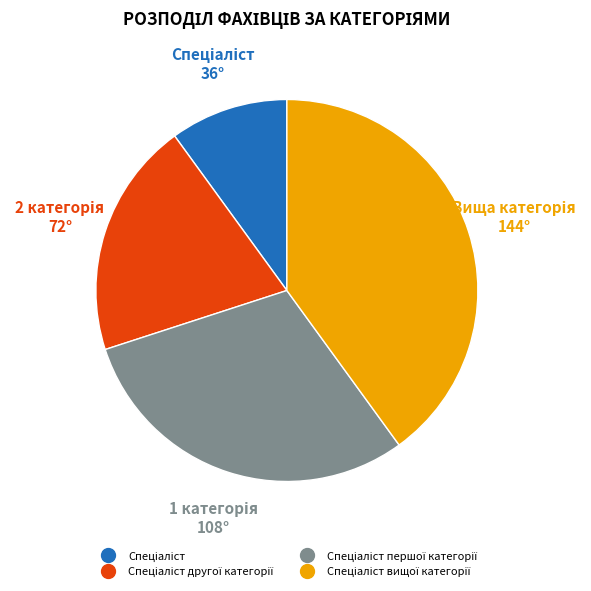

Does any single category account for the majority?

No